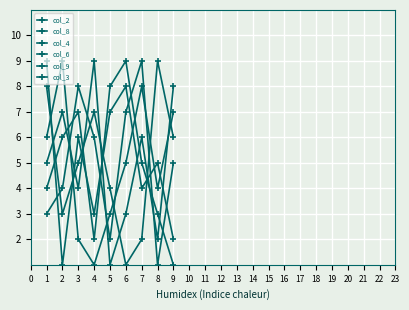

Between which two adjacent categories do col_4 and col_6 first intersect?

1 and 2